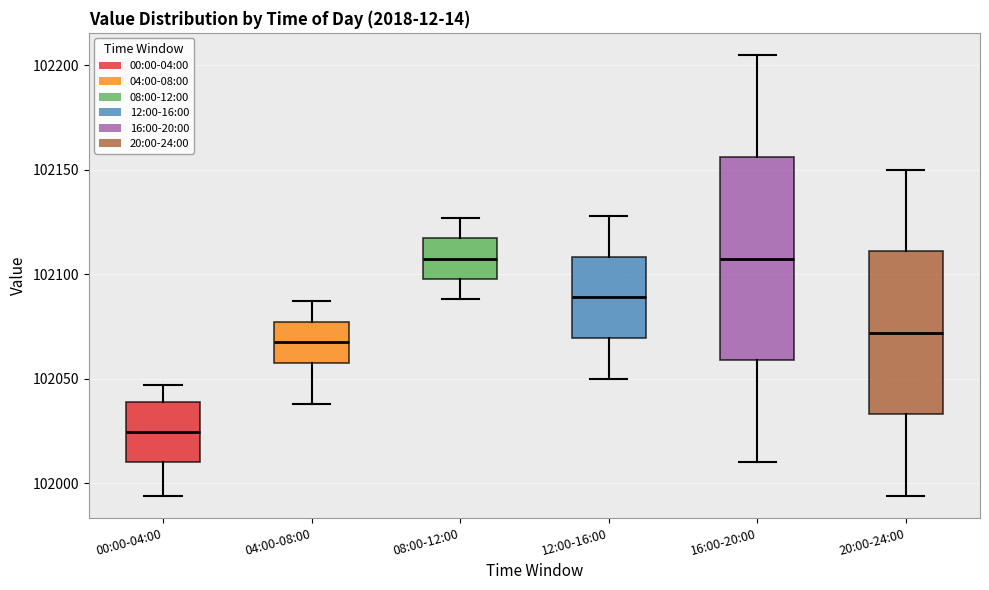

Reading left to right, transcribe this box plot: for each box, give where its median line is, the range the box spans, and where its two whiskers end, as read against the y-axis. The values are not printed on the chart, so give them approximately, as read against the axis.

00:00-04:00: median 102025, box 102010 to 102040, whiskers 101995 to 102045
04:00-08:00: median 102070, box 102060 to 102075, whiskers 102040 to 102085
08:00-12:00: median 102110, box 102100 to 102115, whiskers 102090 to 102125
12:00-16:00: median 102090, box 102070 to 102110, whiskers 102050 to 102130
16:00-20:00: median 102110, box 102060 to 102155, whiskers 102010 to 102205
20:00-24:00: median 102070, box 102035 to 102110, whiskers 101995 to 102150